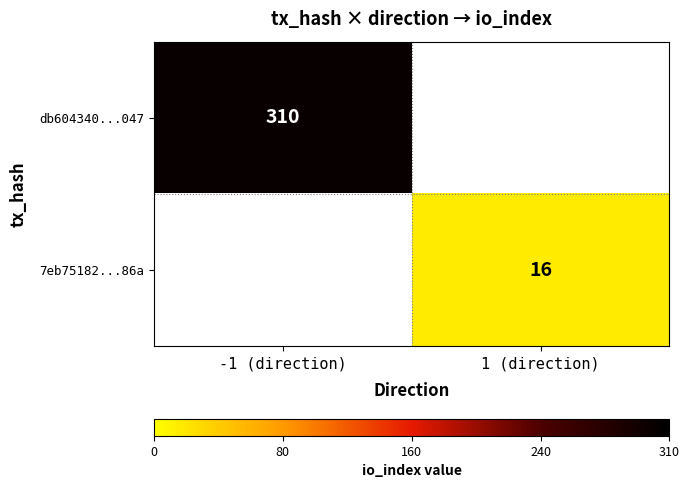

True or false: db604340...047 has a value of 310 at -1 (direction).

True